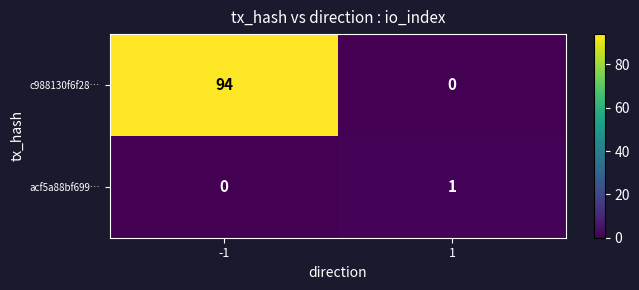

Which series has the largest range (max minus min)?

c988130f6f28…